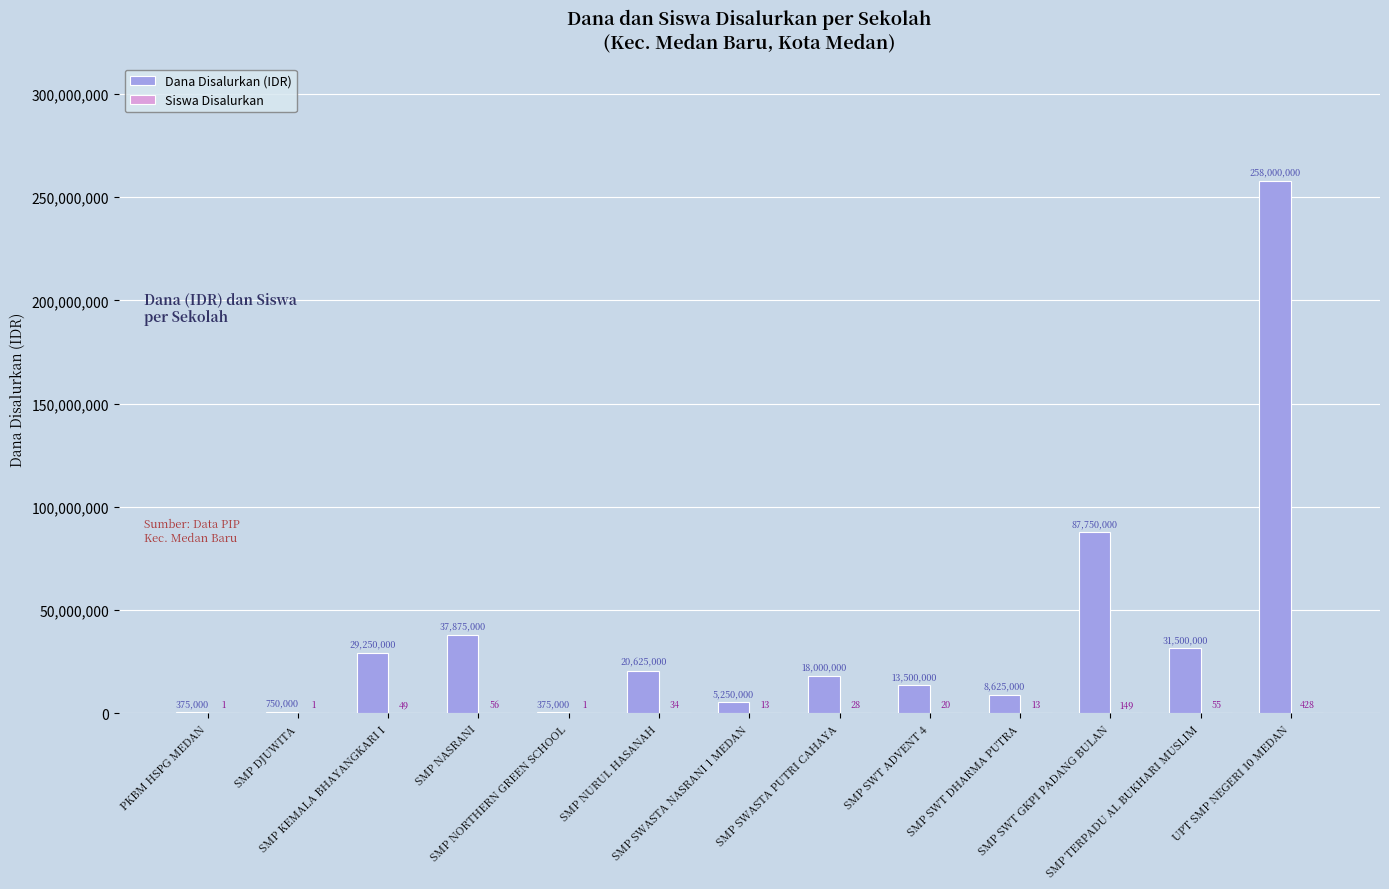

What is the highest value of the Dana Disalurkan (IDR) series?

258000000